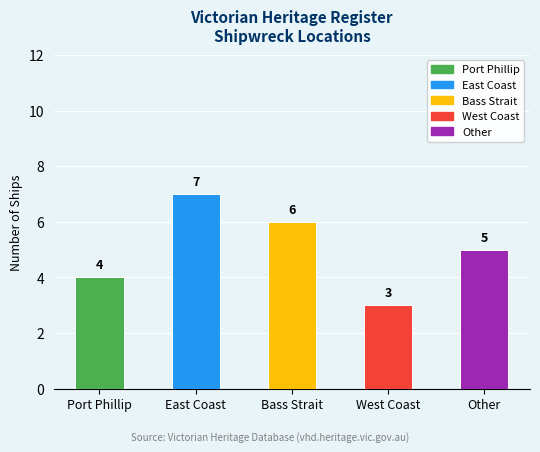

At which label does the data first exceed 5?

East Coast